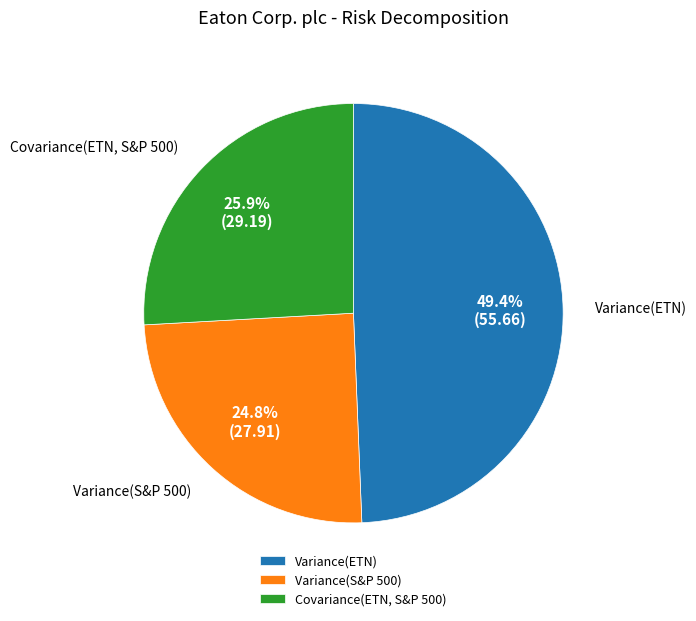

Count the number of slices in the pie.

3